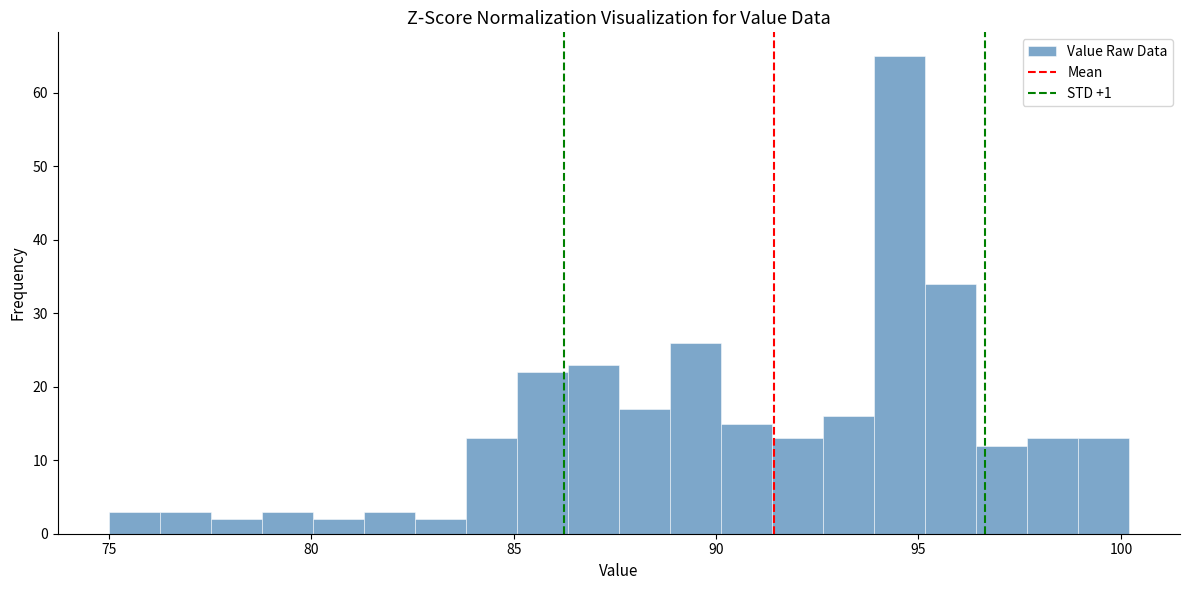

Around what value on the x-axis is the tallest bar? Give the approximate position of its centre, as read against the axis.

94.5